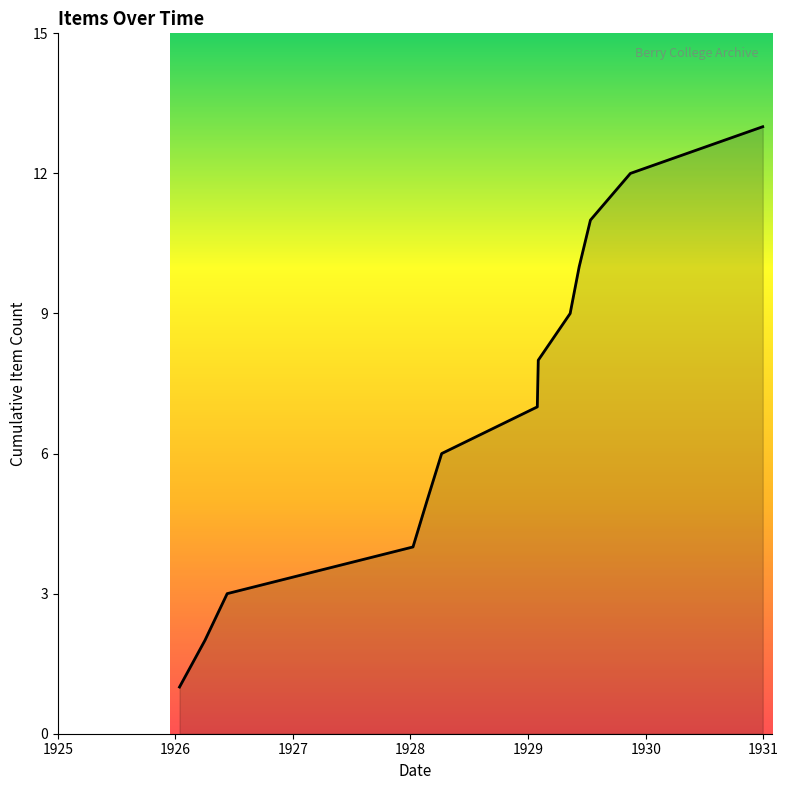

What is the difference between the maximum and minimum values?

12